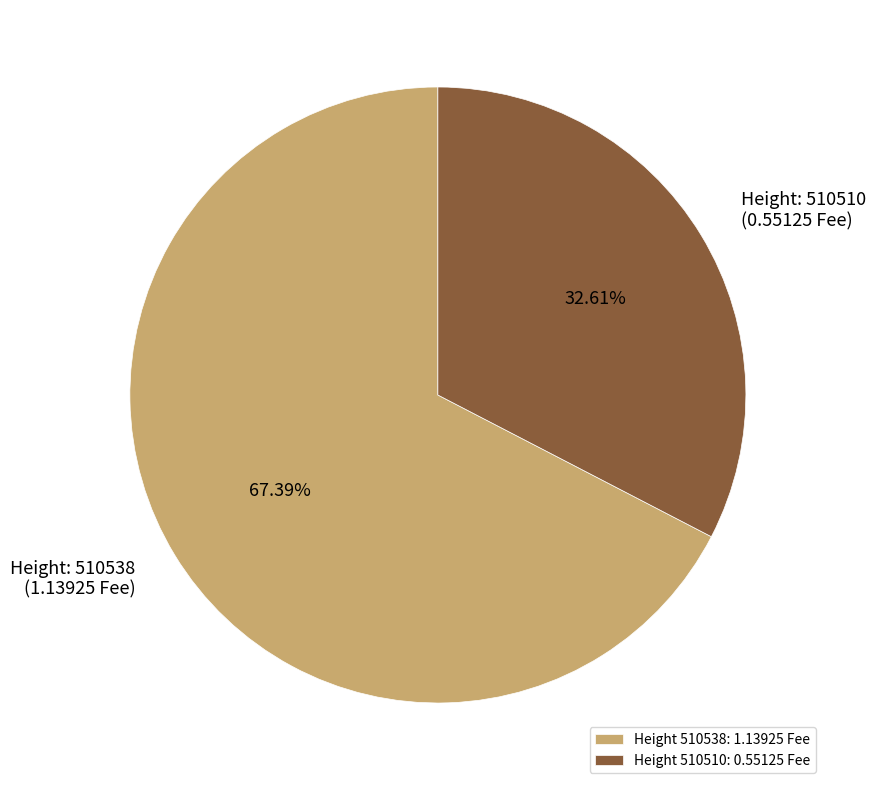

Combined, do Height 510538: 1.13925 Fee and Height 510510: 0.55125 Fee account for over 50%?

Yes